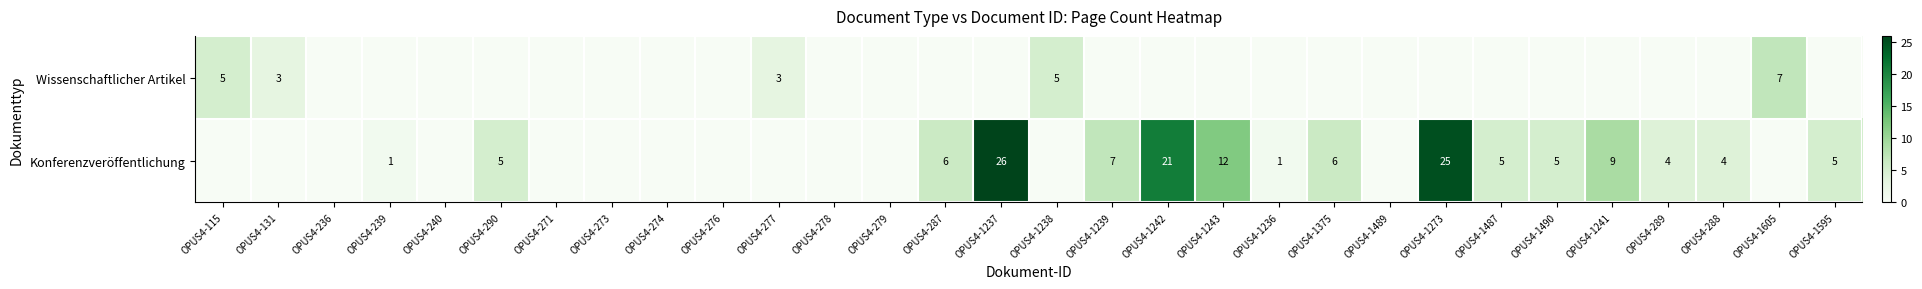

The Konferenzveröffentlichung series shows 8 at OPUS4-1490. True or false?

False